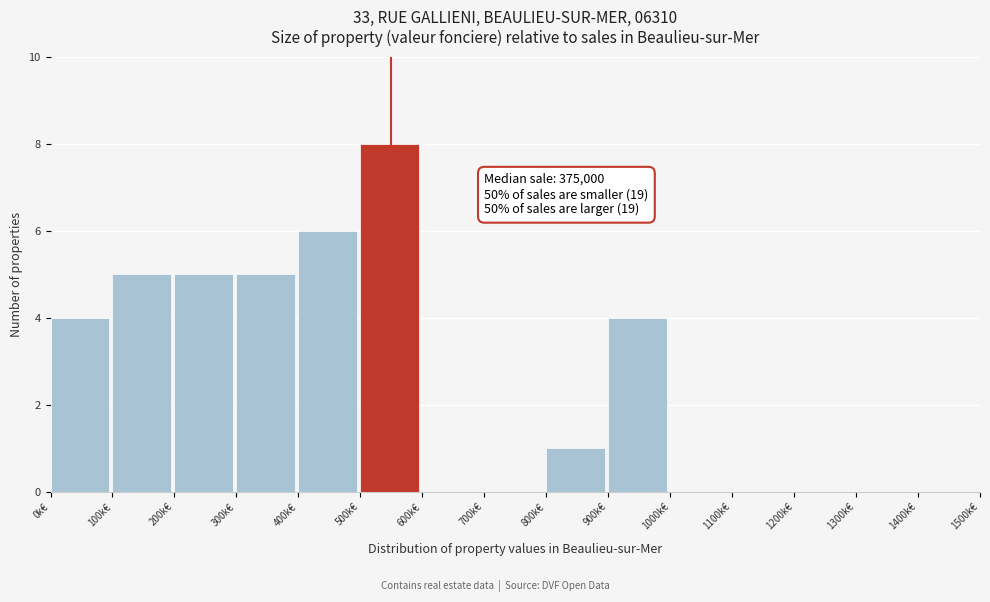

Reading right to left, what are all the values shown in this chart?

1400k€=0	1300k€=0	1200k€=0	1100k€=0	1000k€=0	900k€=4	800k€=1	700k€=0	600k€=0	500k€=8	400k€=6	300k€=5	200k€=5	100k€=5	0k€=4